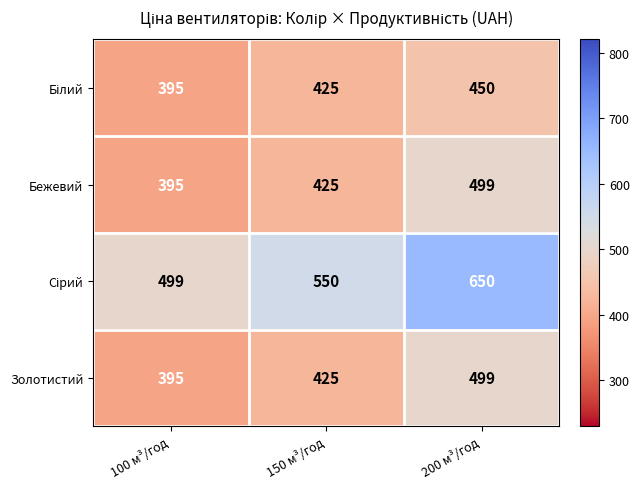

What is the approximate value of Бежевий at 150 м³/год?

425